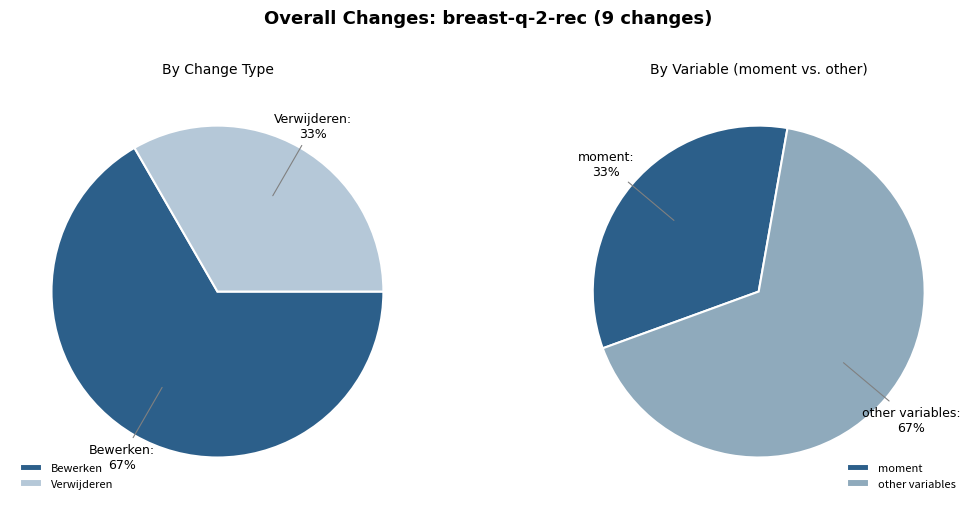

Is there a majority slice in this chart?

Yes